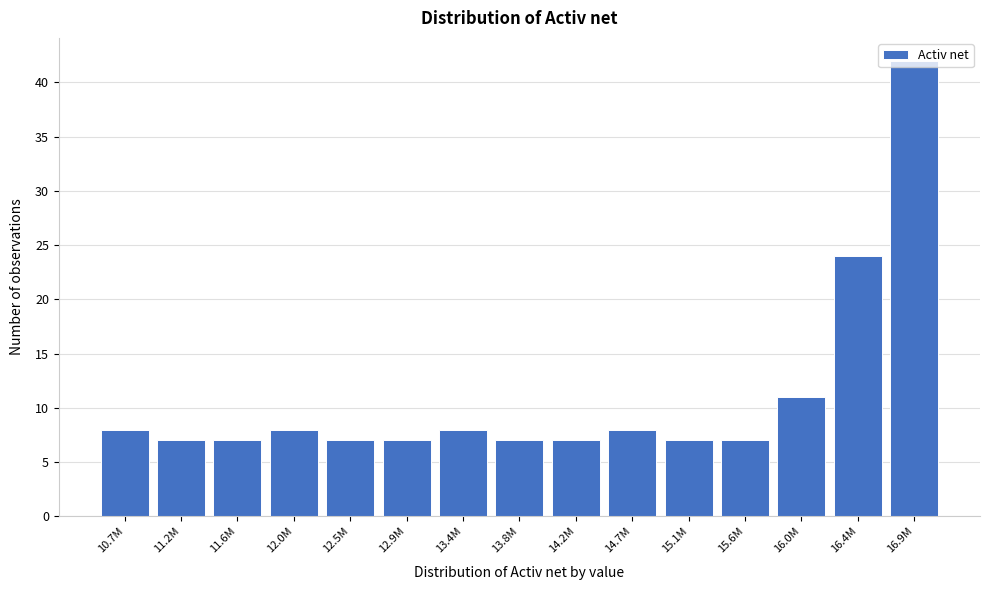

What position from the right is 15.1M?

5